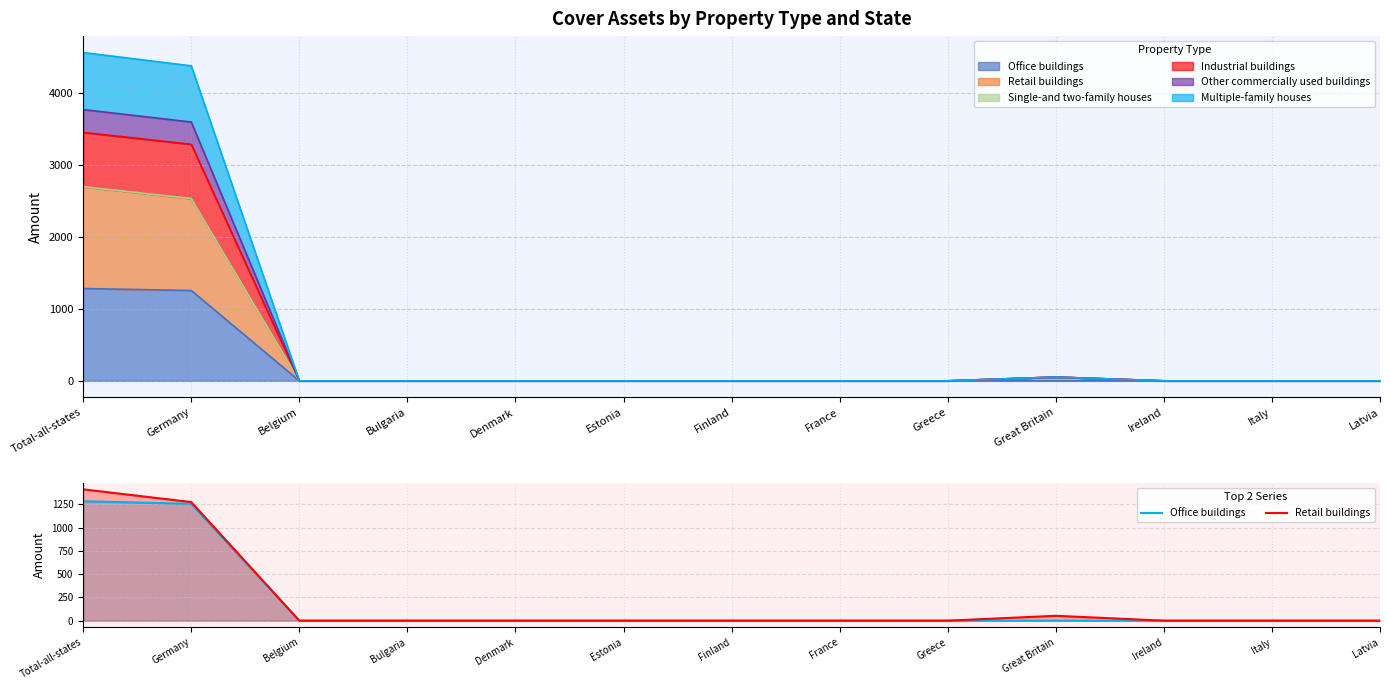

Reading right to left, what are all the values shown in this chart?

Office buildings: 0.0	0.0	0.0	0.0	0.0	0.0	0.0	0.0	0.0	0.0	0.0	1256.9	1284.7
Retail buildings: 0.0	0.0	0.0	52.5	0.0	0.0	0.0	0.0	0.0	0.0	0.0	1275.6	1412.5